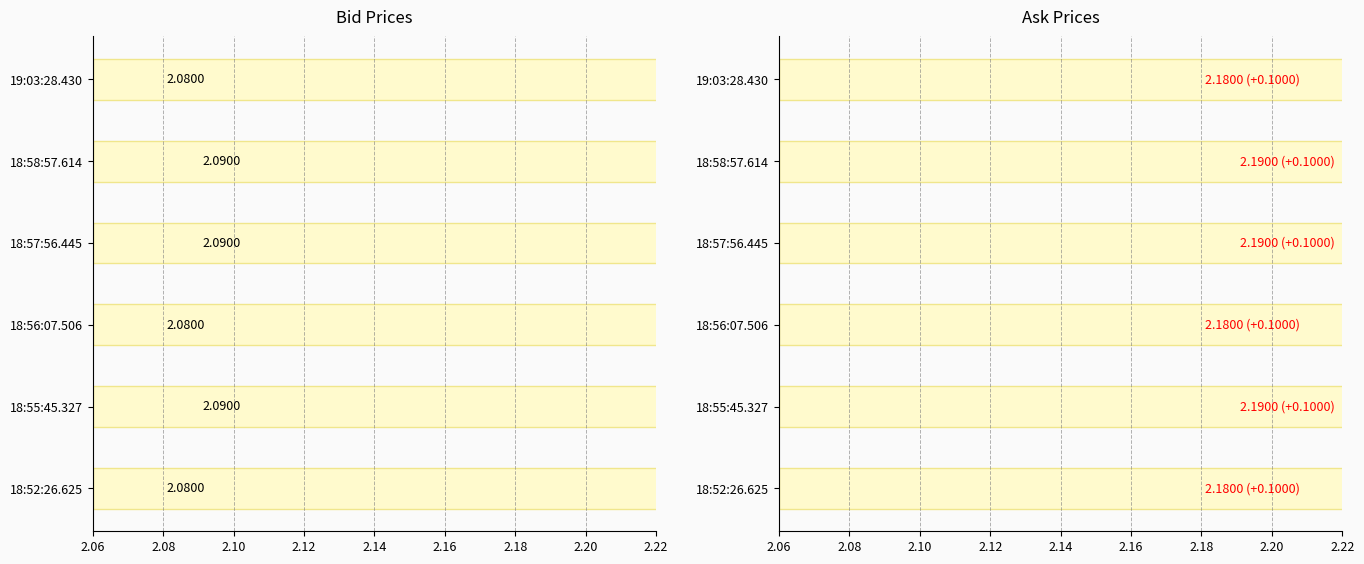

What is the maximum value for Ask?

2.2